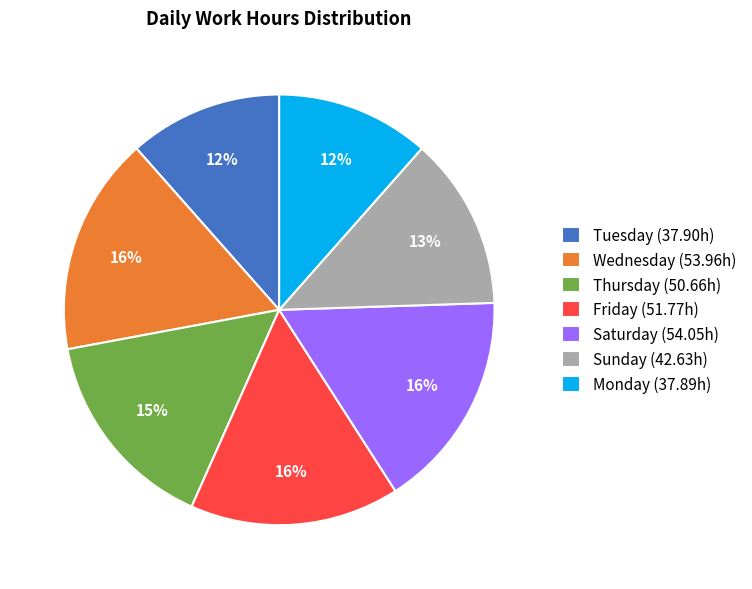

To the nearest percent, what percentage of the pie is Sunday (42.63h)?

13%